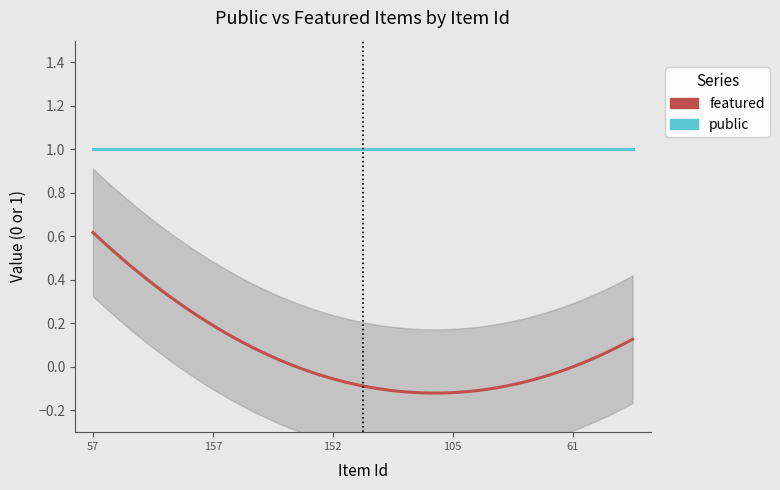

What is the label of the 6th point from the left?

150